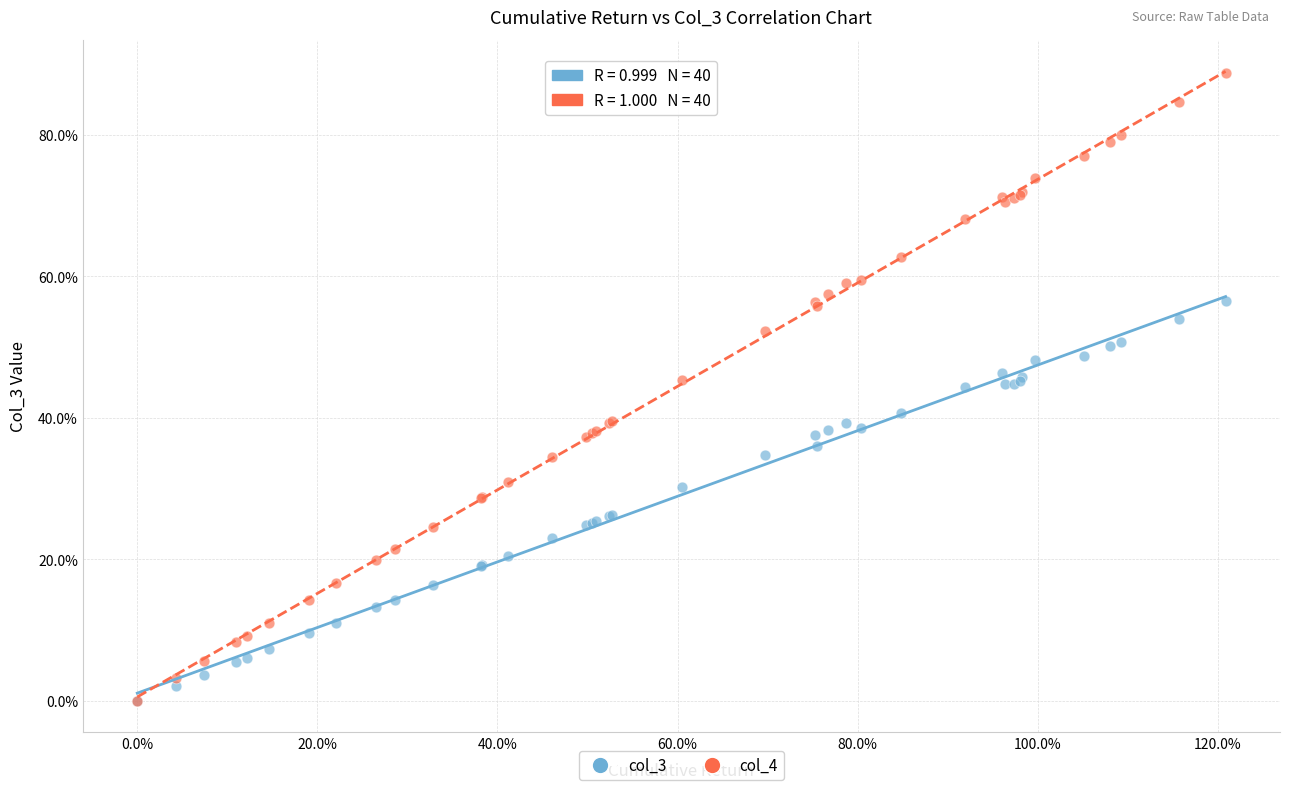

Which series contains the highest Y value?

col_4